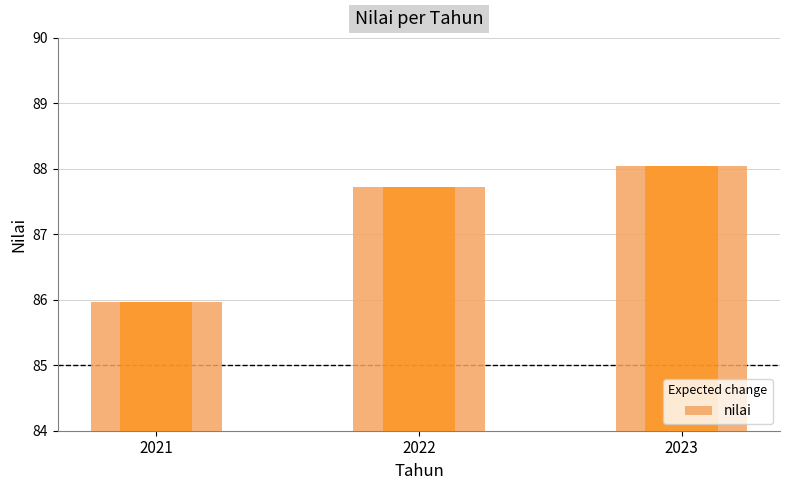

Rank the categories by value from lowest to highest.

2021, 2022, 2023